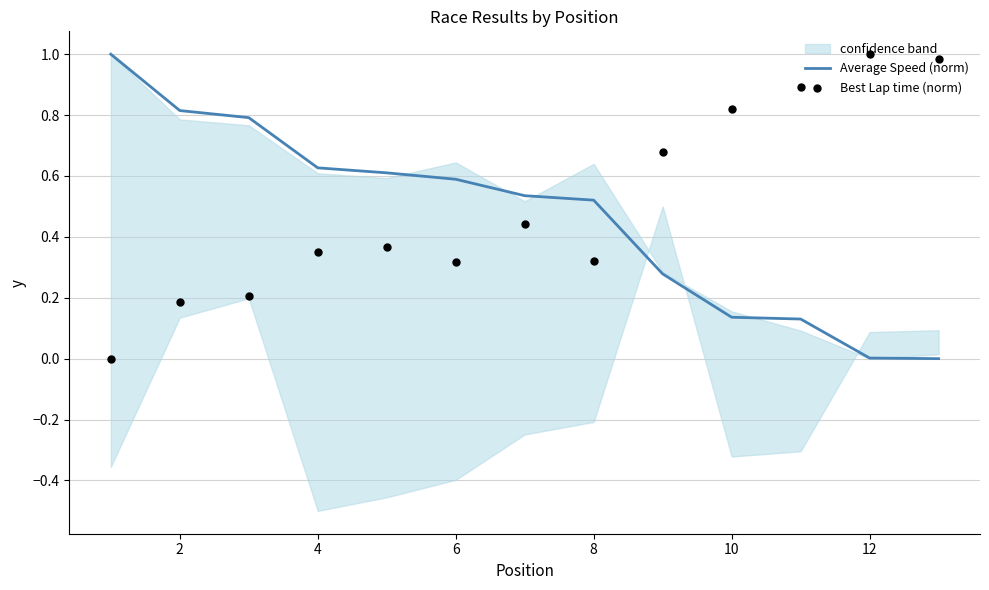

Is it true that Average Speed (norm) equals 0.8 at 2?

True